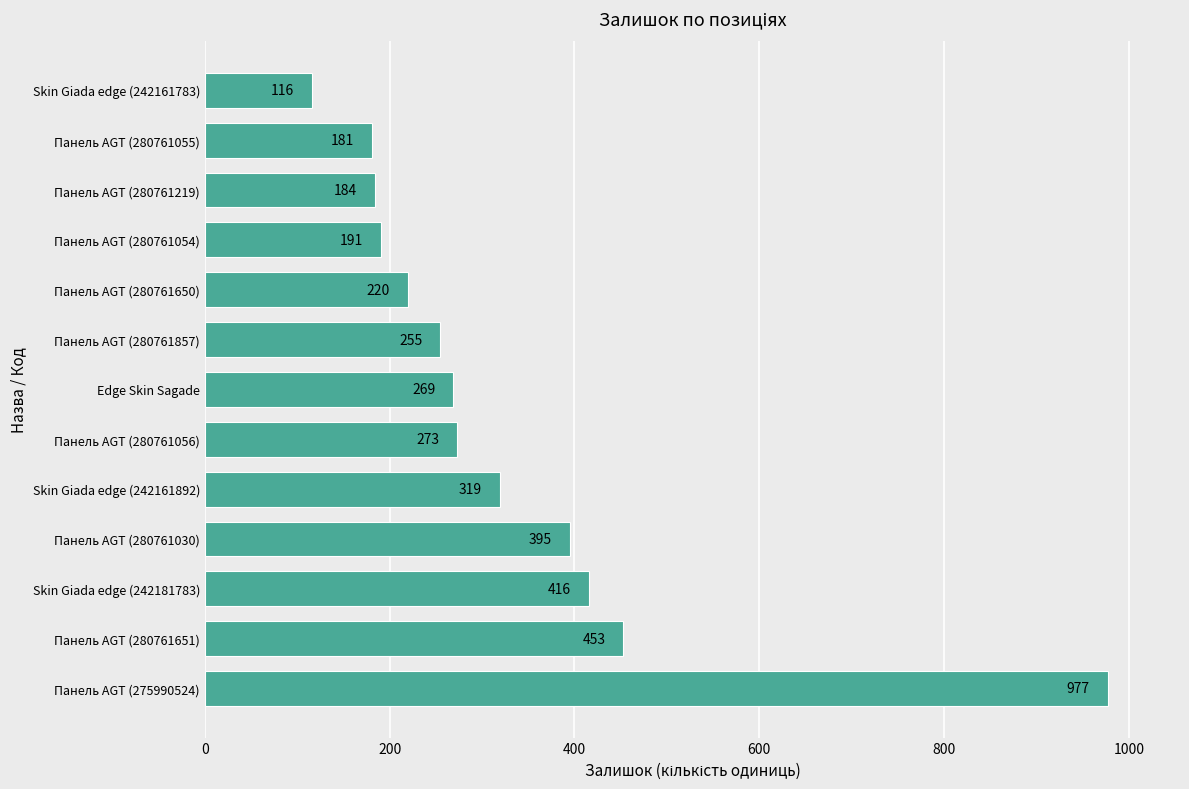

What is the smallest value displayed?

116